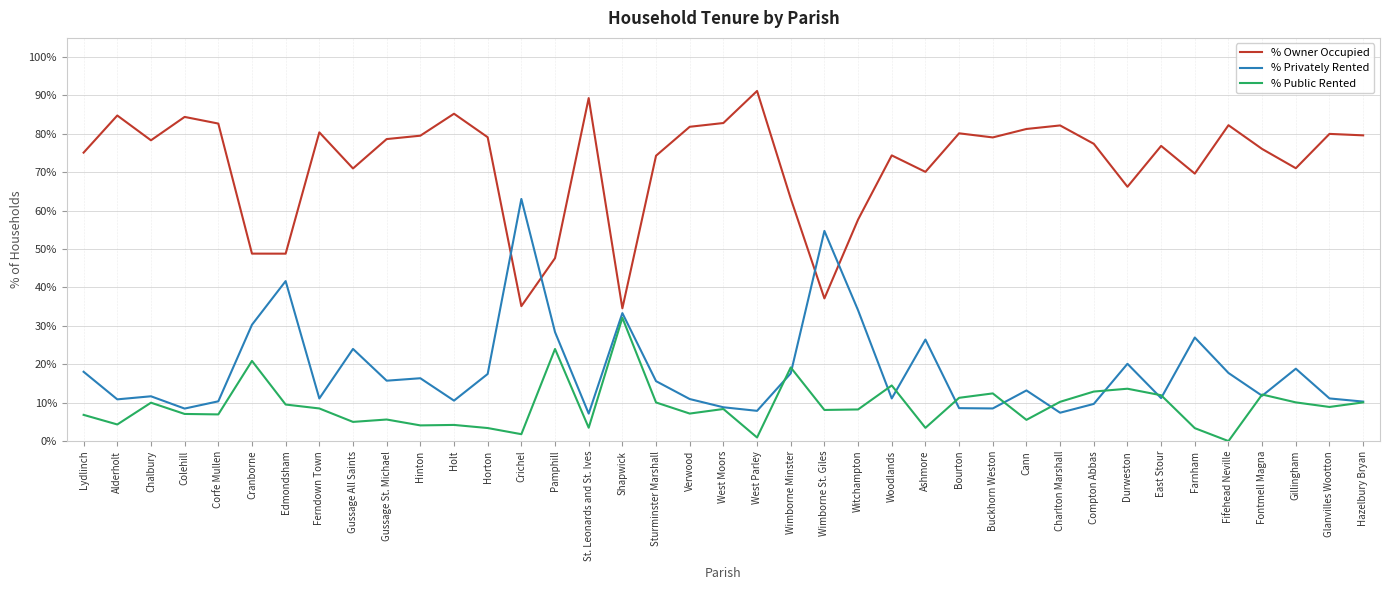

The % Privately Rented series shows 10.4 at Corfe Mullen. True or false?

True